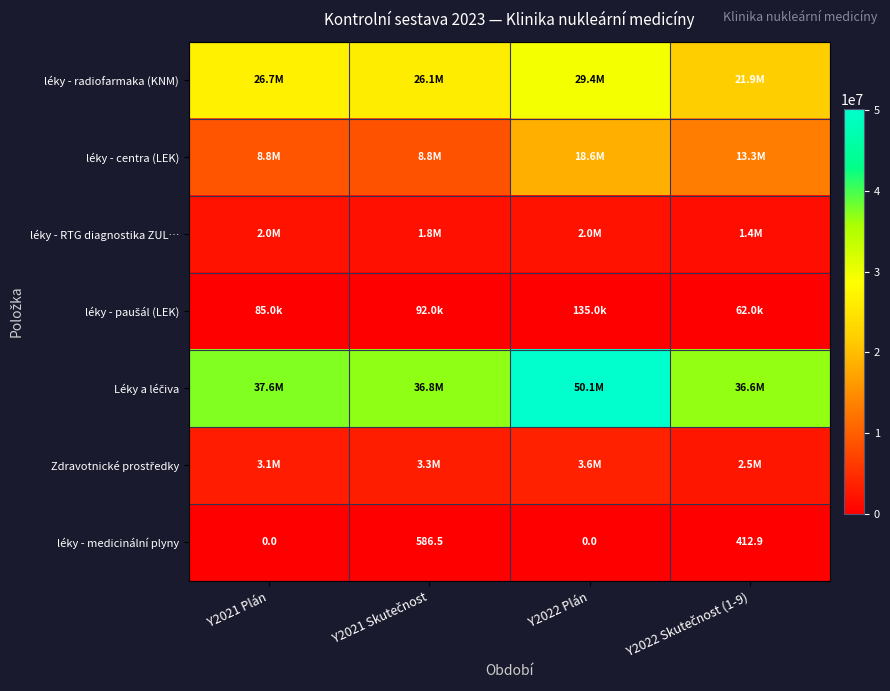

The Zdravotnické prostředky series shows 558135.6 at Y2022 Skutečnost (1-9). True or false?

False